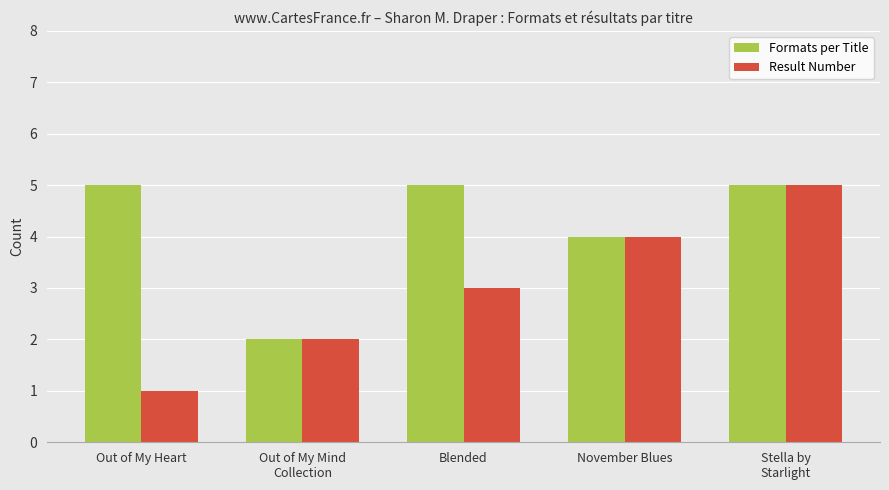

What is the total value across all series at Out of My Heart?

6